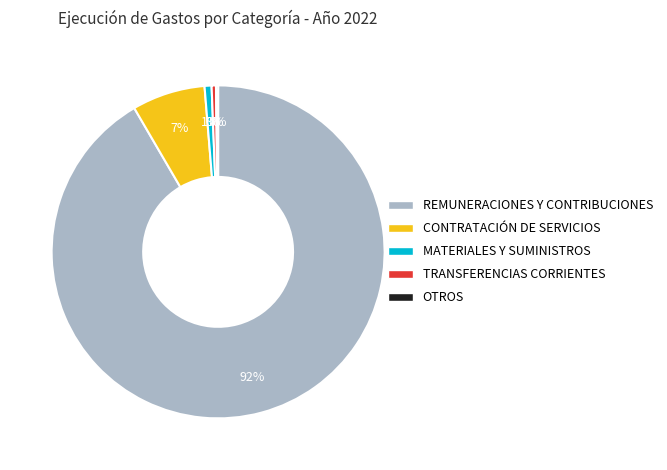

Which has a higher value, TRANSFERENCIAS CORRIENTES or REMUNERACIONES Y CONTRIBUCIONES?

REMUNERACIONES Y CONTRIBUCIONES